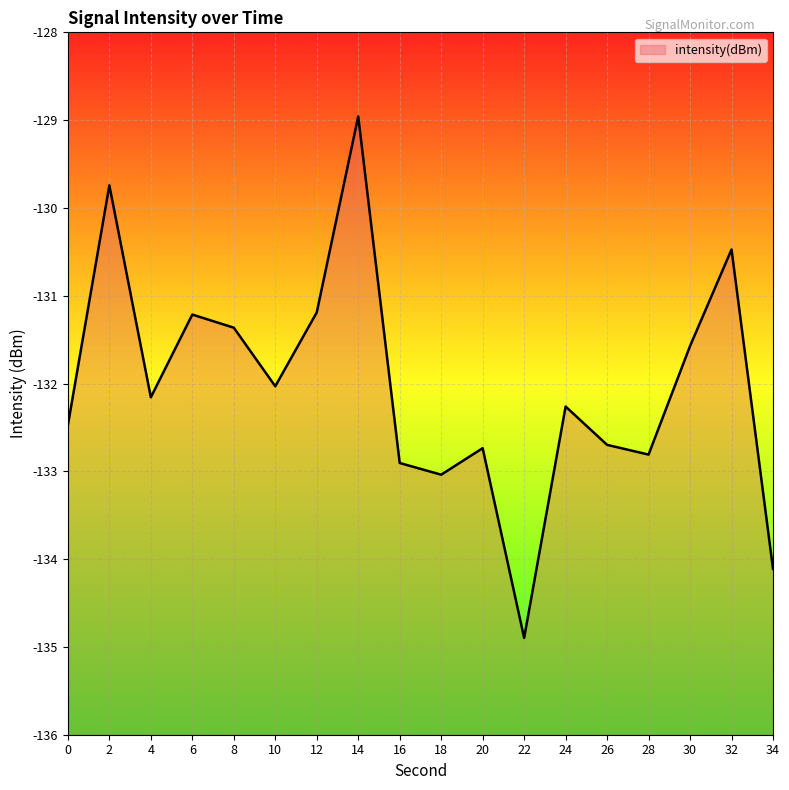

The chart shows a value of -61.3 at 8. True or false?

False